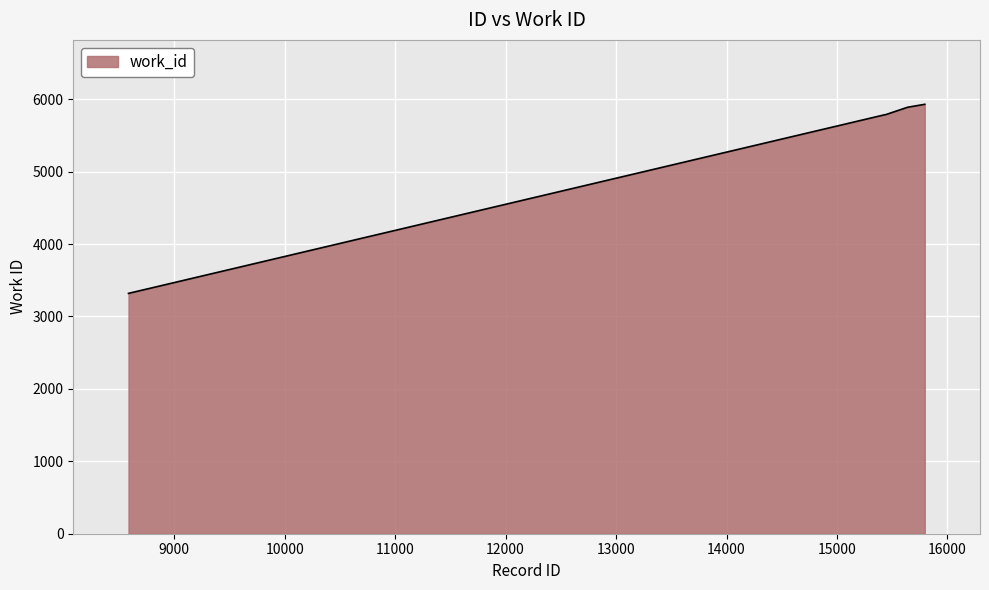

Does the chart have visible grid lines?

Yes